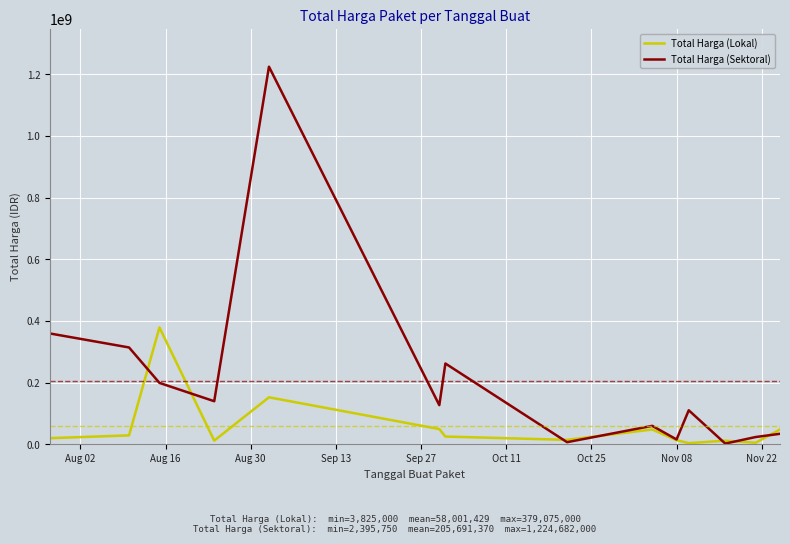

Which series has the largest total across all categories?

Total Harga (Sektoral)